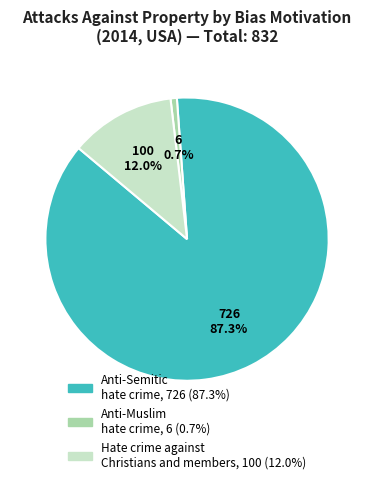

True or false: Hate crime against Christians and members accounts for 12% of the total.

True